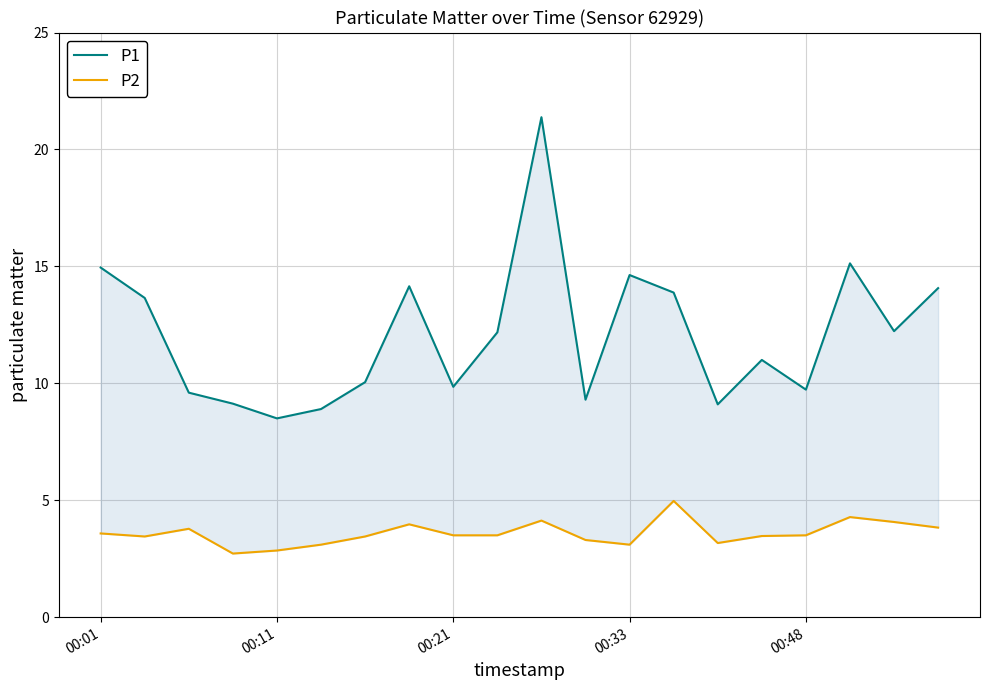

True or false: P1 has a value of 18.7 at 7.

False